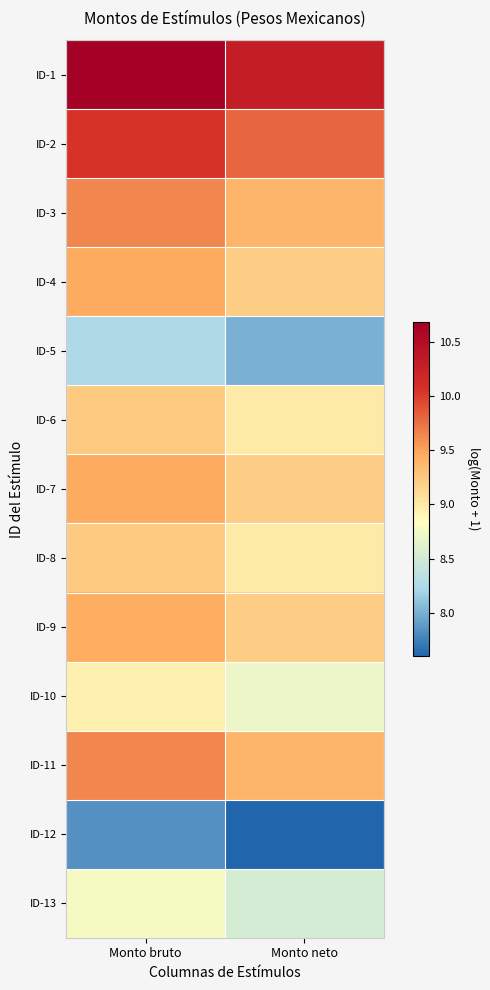

At which category does the chart reach its minimum across all series?

Monto neto